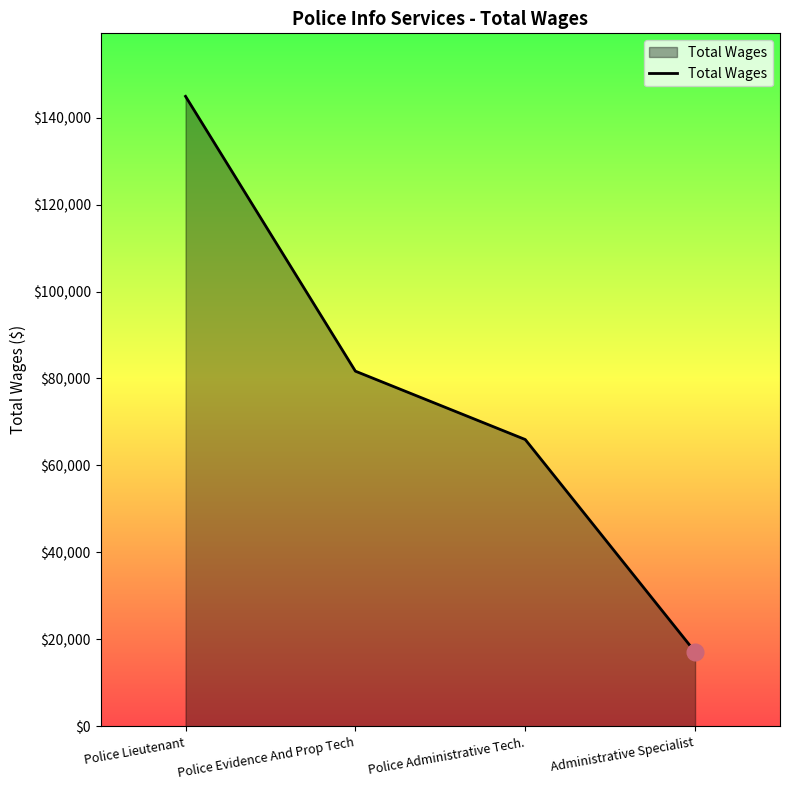

The chart shows a value of 81685 at Police Evidence And Prop Tech. True or false?

True